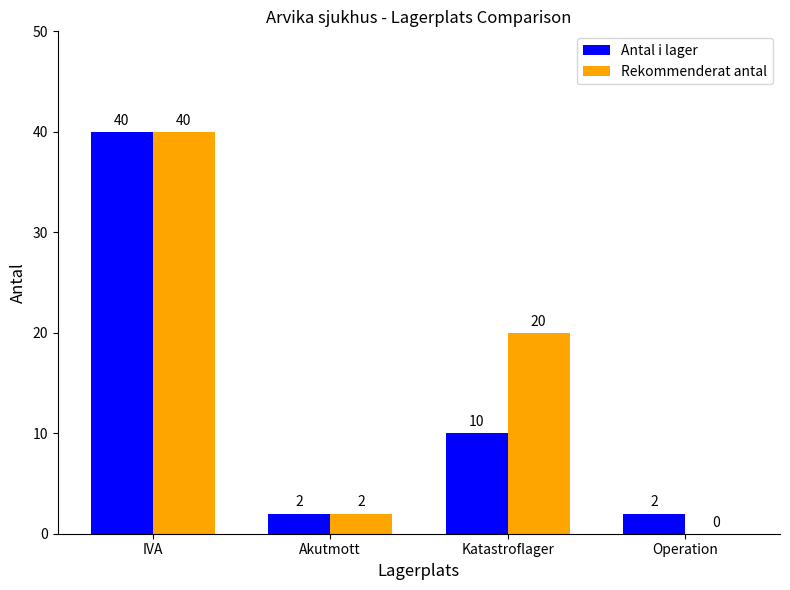

What is the total value across all series at Katastroflager?

30